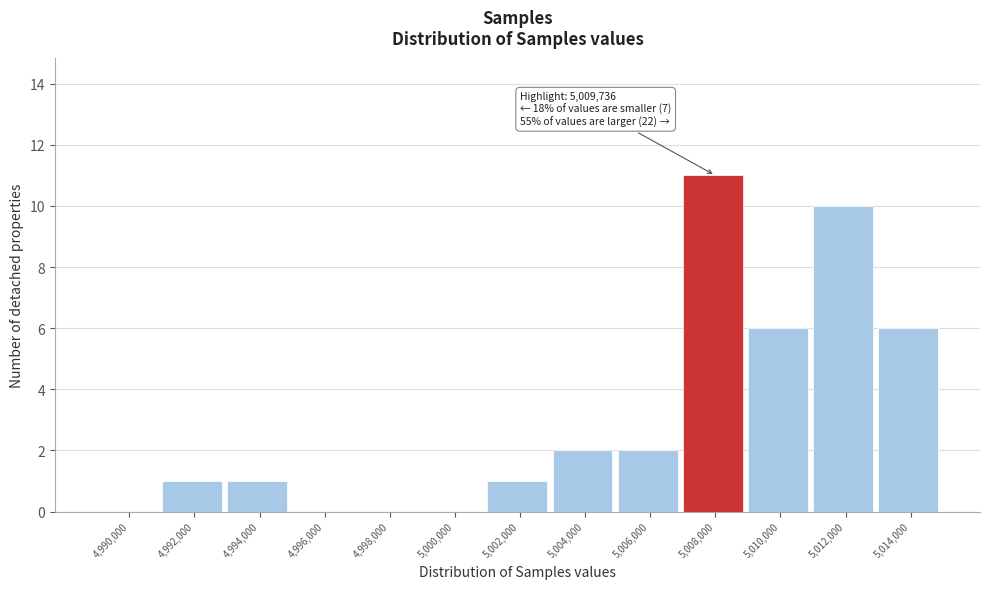

Reading right to left, transcribe all the data shown in this chart.

5,014,000=6	5,012,000=10	5,010,000=6	5,008,000=11	5,006,000=2	5,004,000=2	5,002,000=1	5,000,000=0	4,998,000=0	4,996,000=0	4,994,000=1	4,992,000=1	4,990,000=0